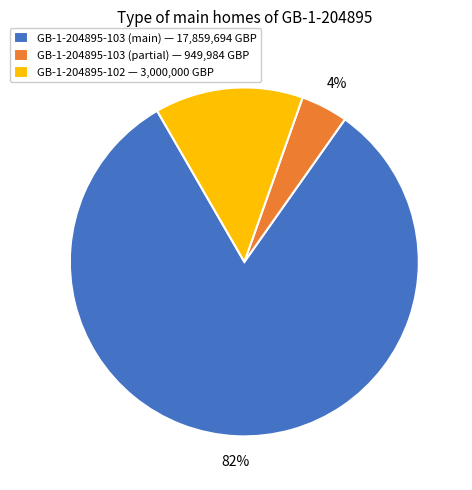

Between GB-1-204895-102 — 3,000,000 GBP and GB-1-204895-103 (partial) — 949,984 GBP, which is larger?

GB-1-204895-102 — 3,000,000 GBP